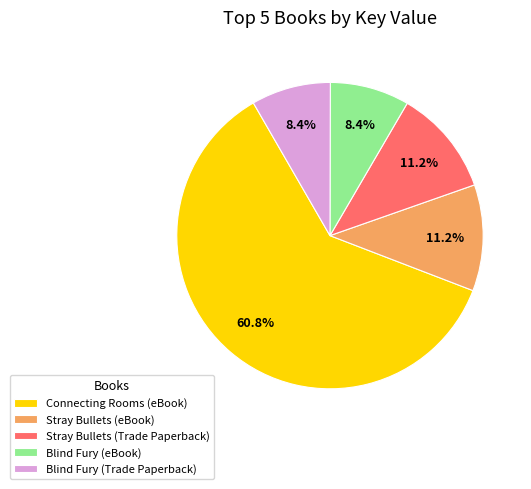

What is the largest slice in the pie chart?

Connecting Rooms (eBook)